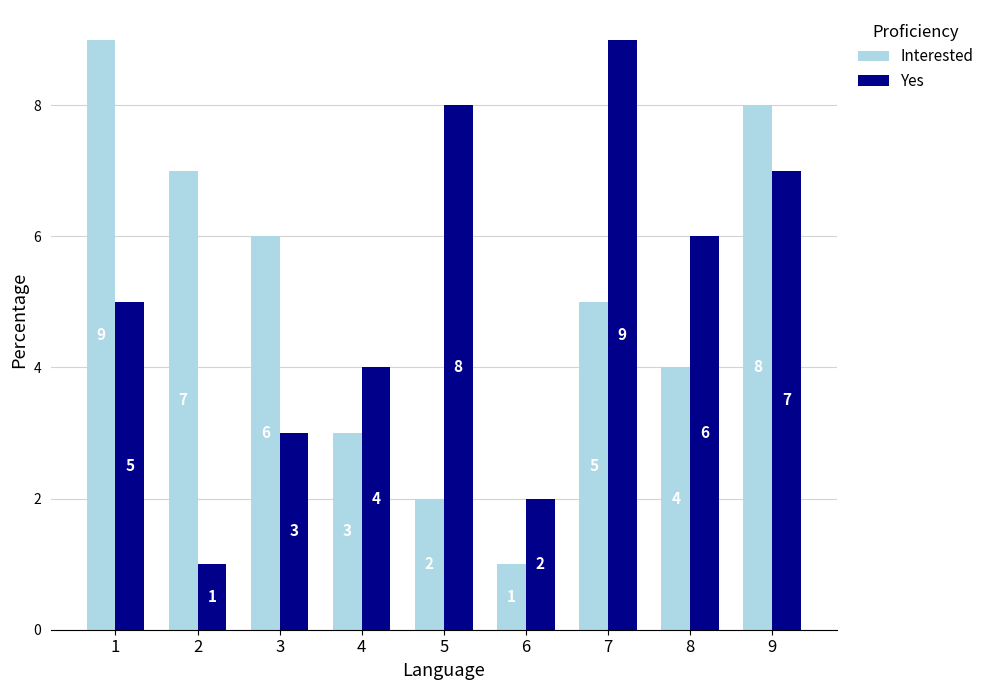

What is the value of the Interested bar at the 6th from the left?

1